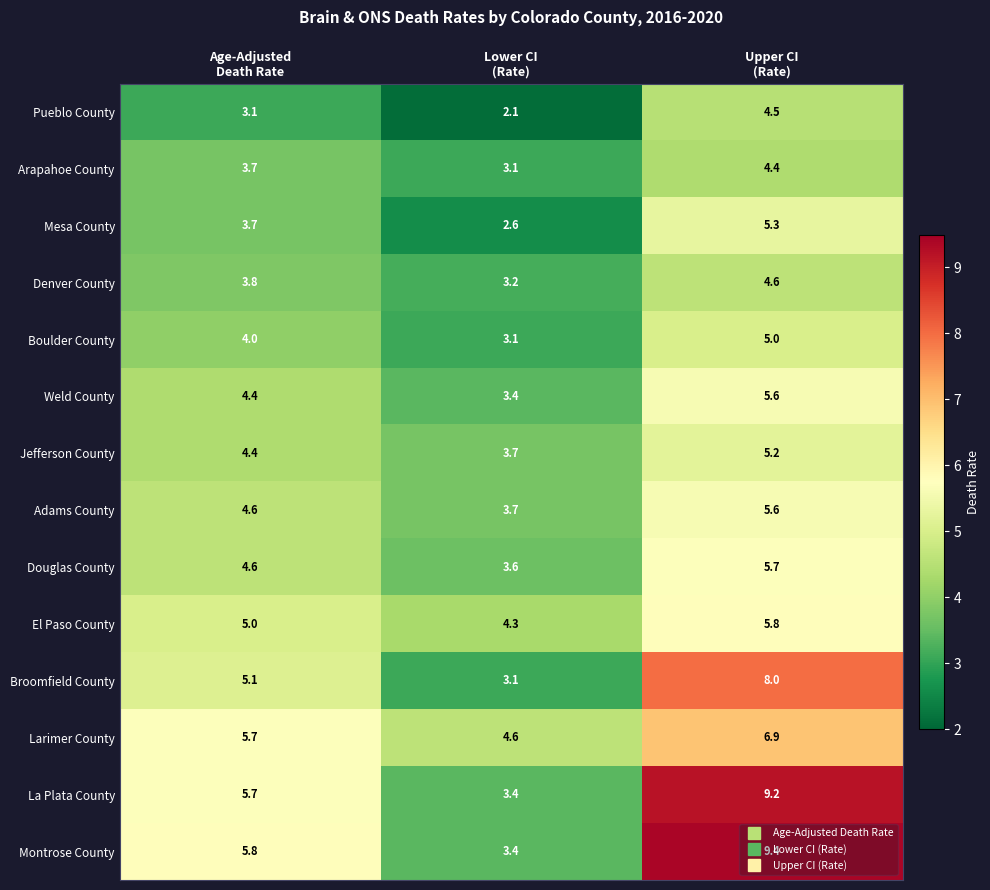

How many distinct data groups are displayed?

14